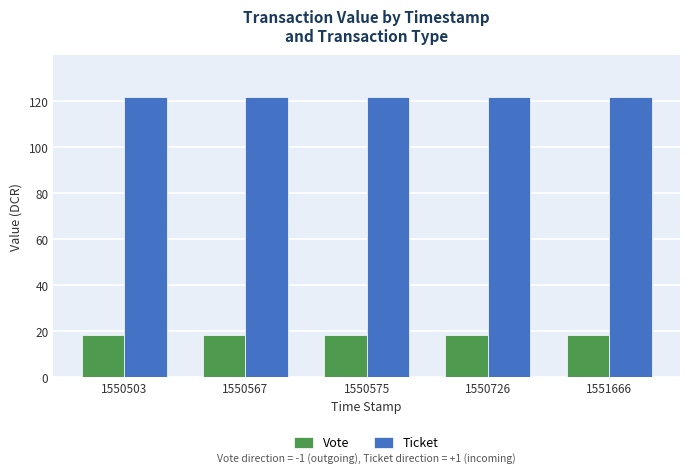

What is the spread (max minus min) of values at 1550567?

103.4